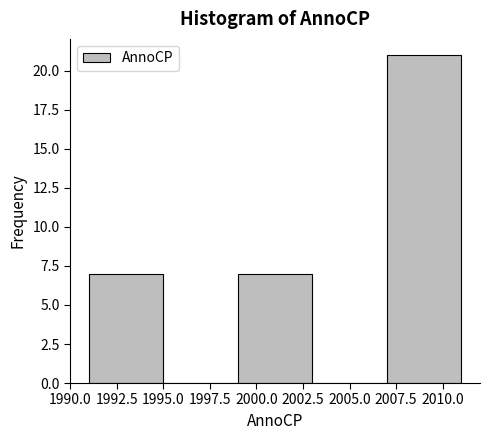

Which range on the x-axis has the tallest bar?

2007 to 2011